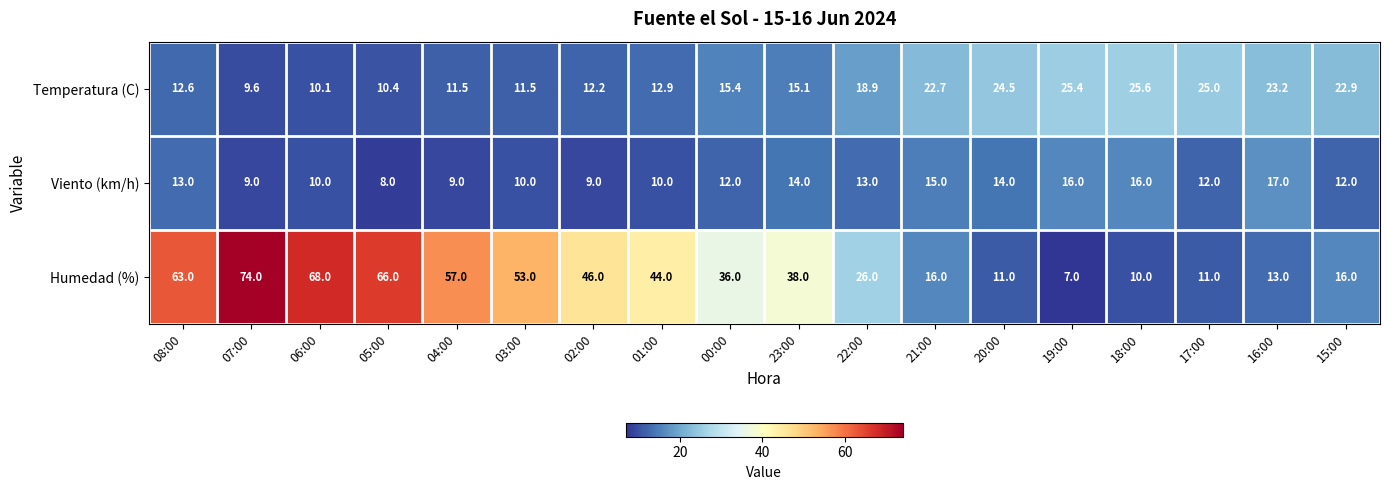

At how many categories does at least one series exceed 19?

18